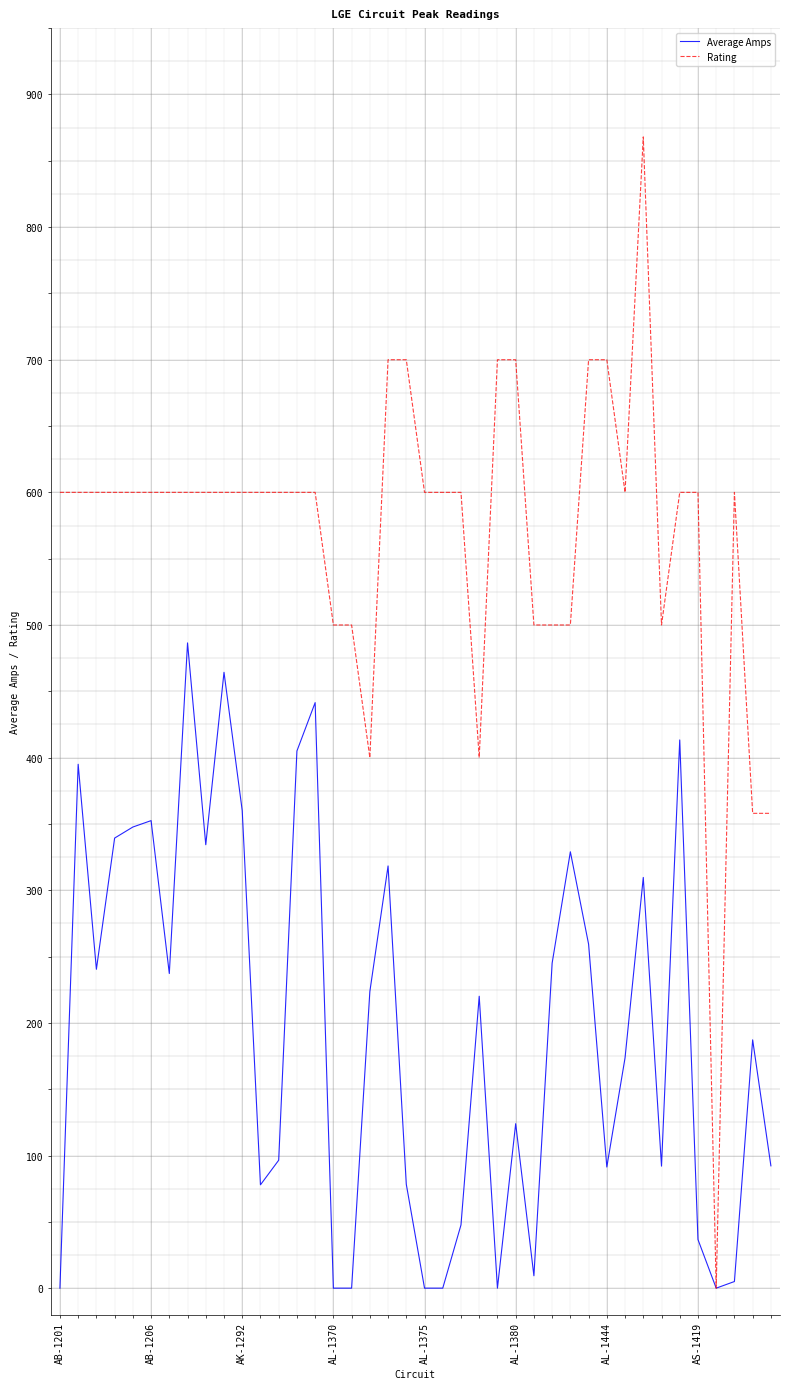

Rank the series by their average value, from lowest to highest.

Average Amps, Rating